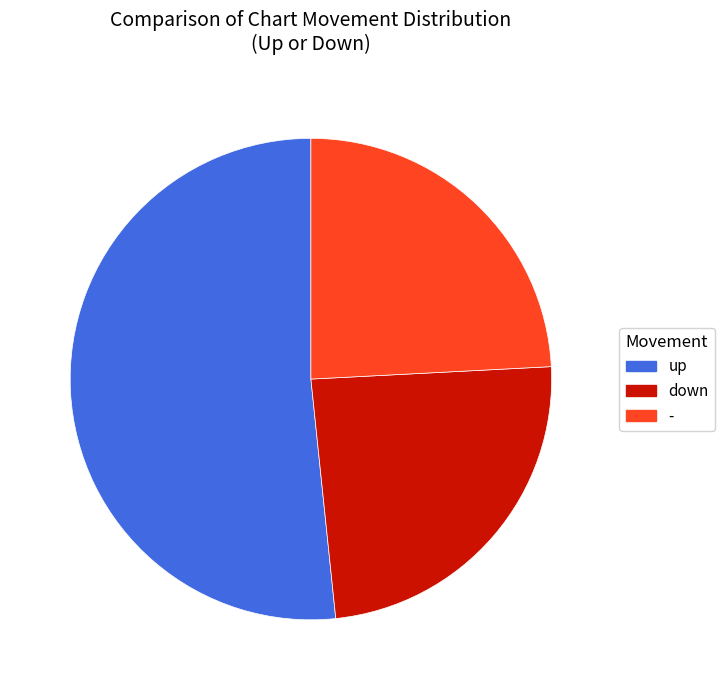

Is there a majority slice in this chart?

Yes